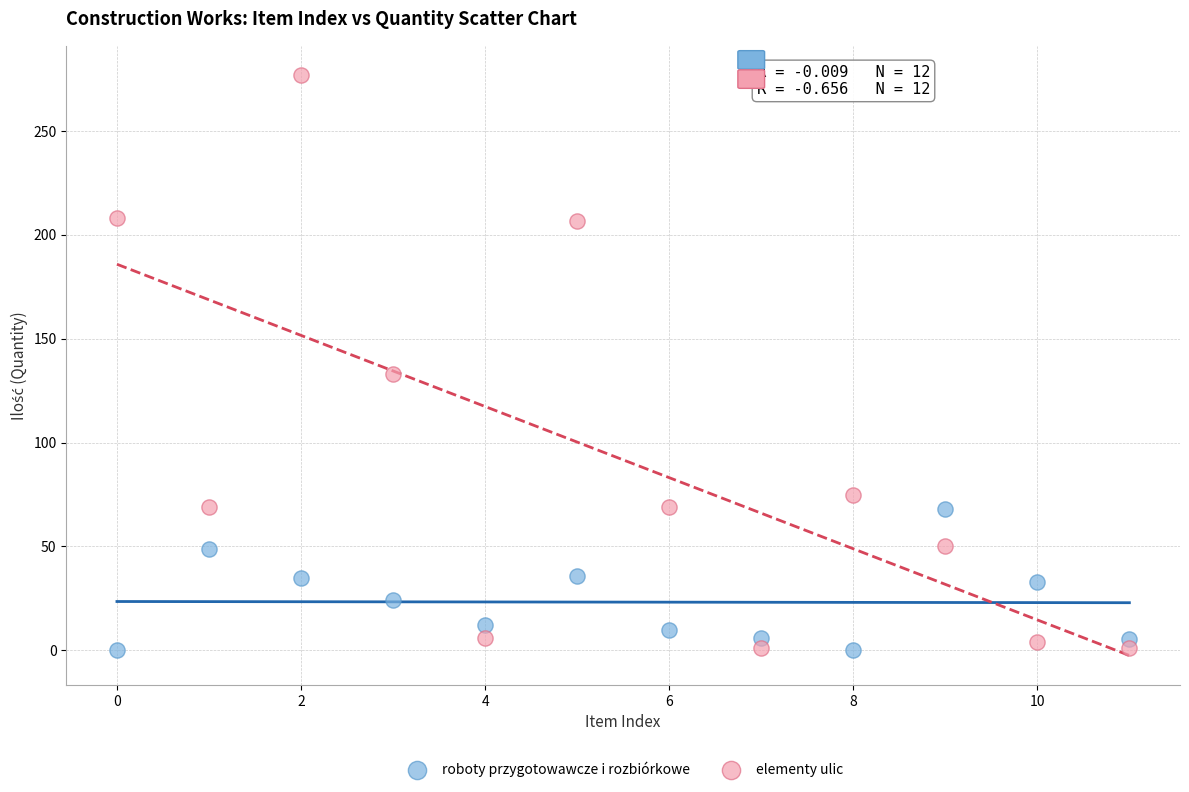

Across all series, what Y value is closest to 138?

133.0